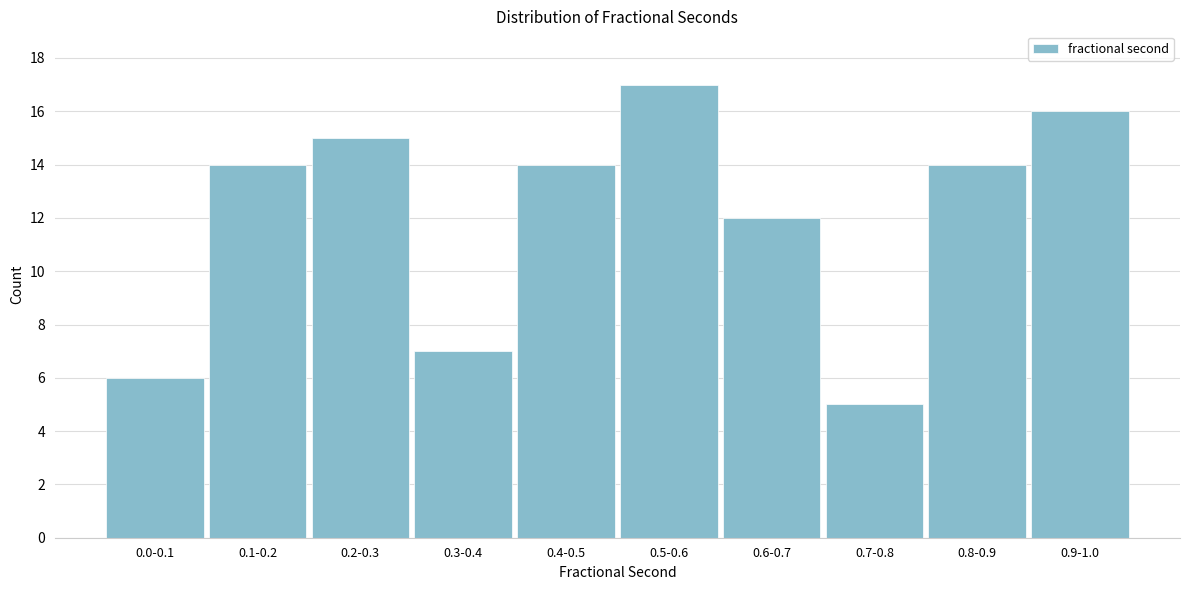

Reading left to right, list all the values displayed in this chart.

0.0-0.1=6	0.1-0.2=14	0.2-0.3=15	0.3-0.4=7	0.4-0.5=14	0.5-0.6=17	0.6-0.7=12	0.7-0.8=5	0.8-0.9=14	0.9-1.0=16